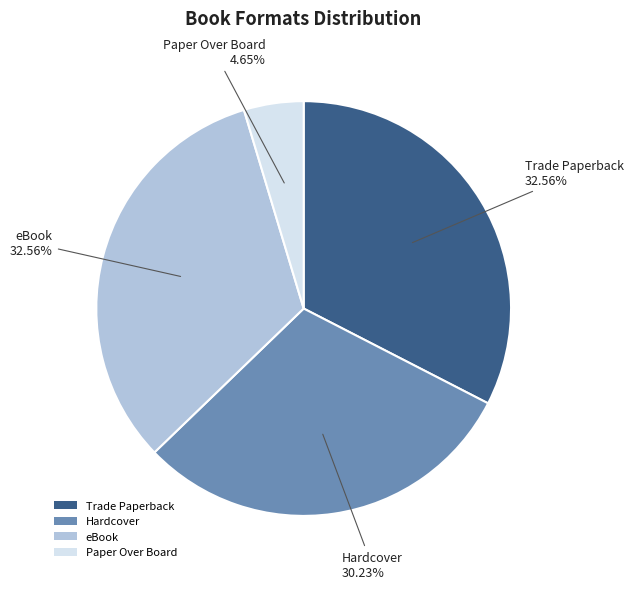

Does any single category account for the majority?

No